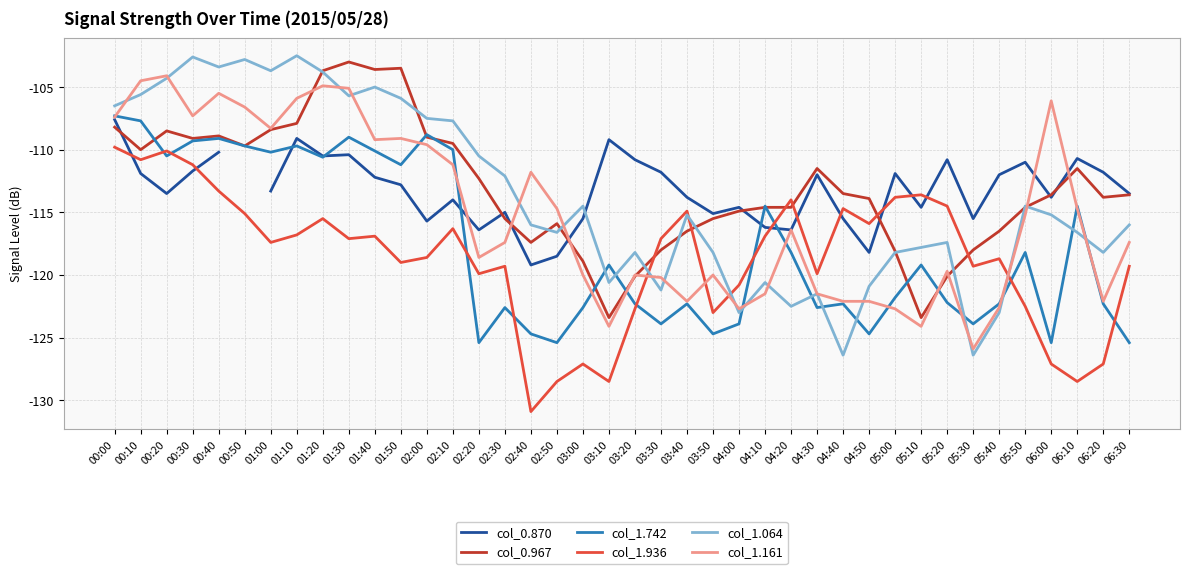

What is the label of the 27th point from the right?

02:10